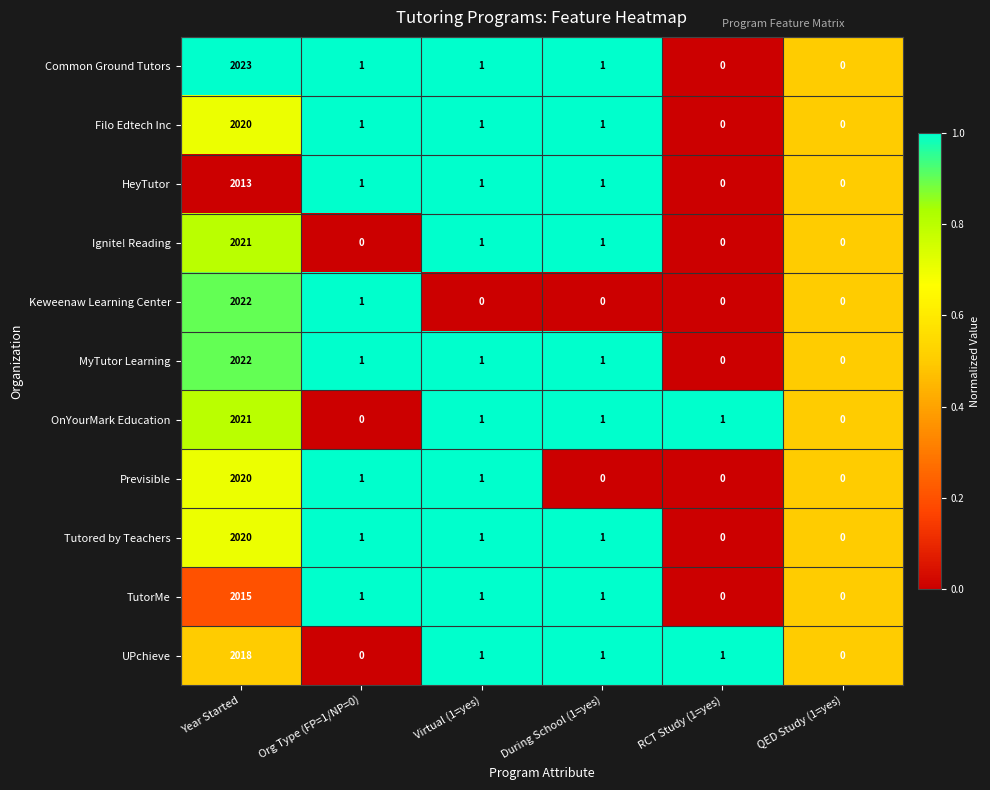

What is the total value across all series at Year Started?

22215